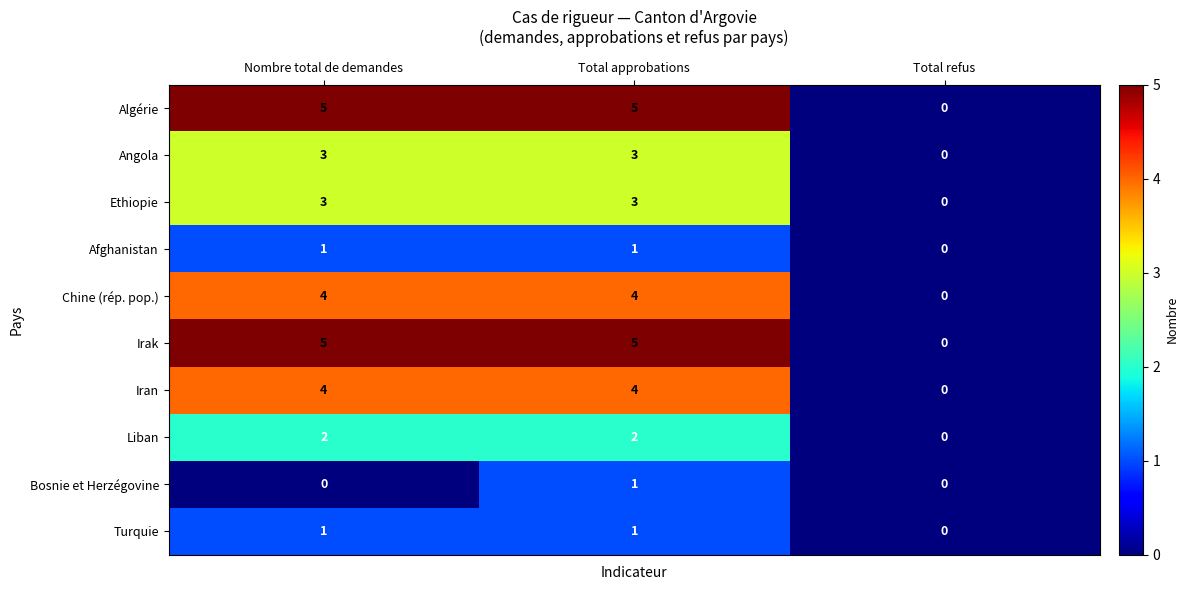

What is the total value across all series at Nombre total de demandes?

28